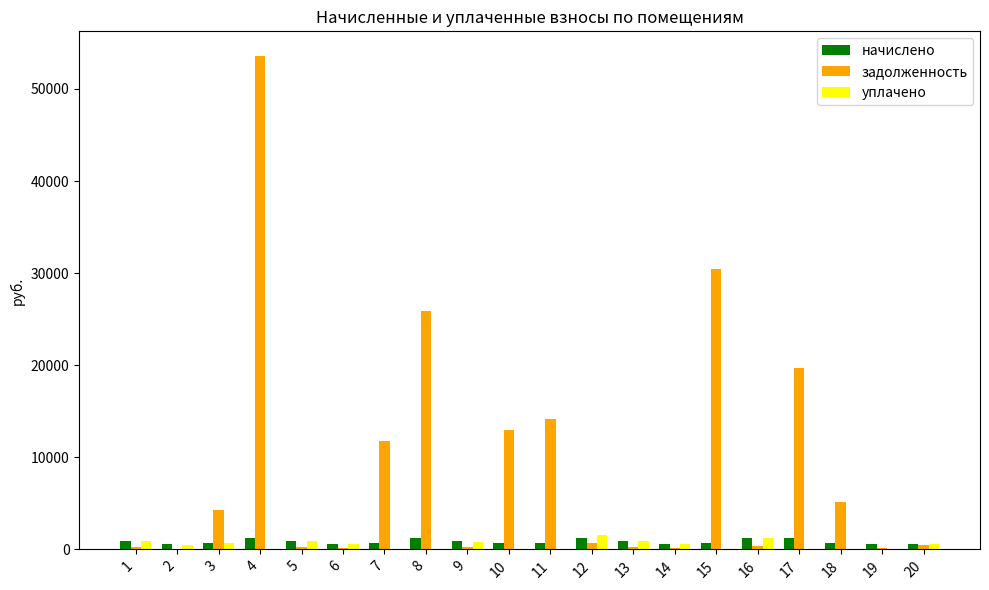

What is the sum of all задолженность values?

181093.2